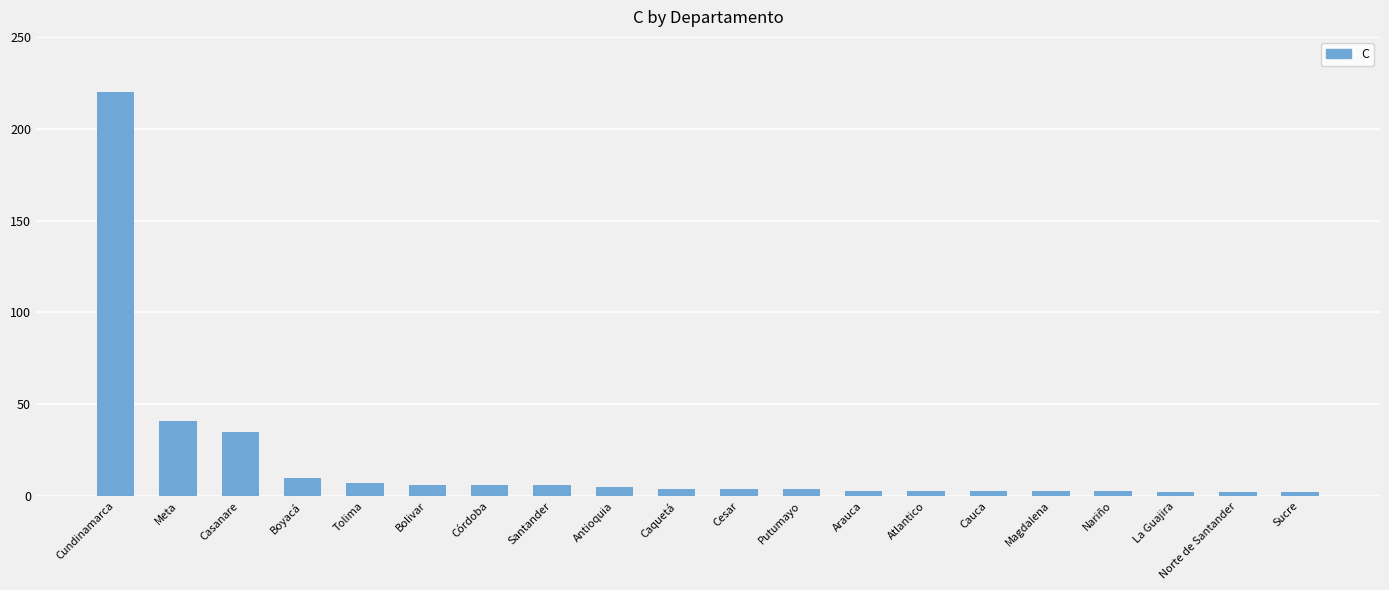

What is the difference between the values at Boyacá and Cauca?

7